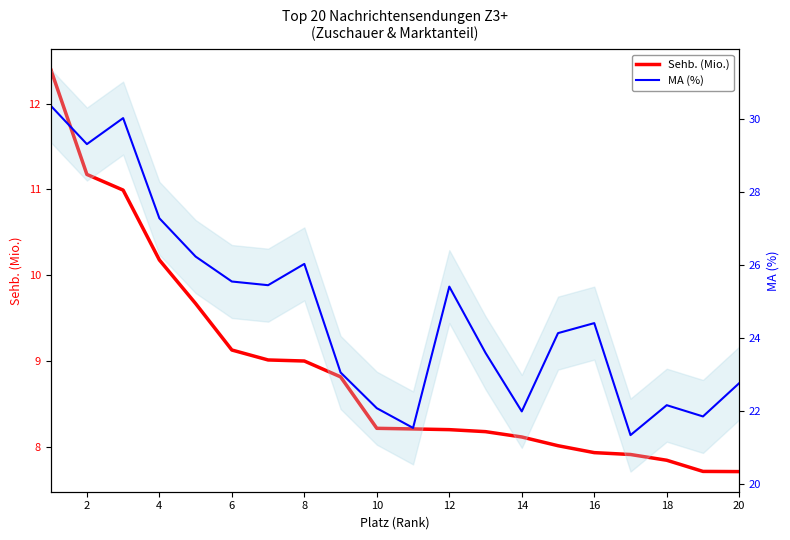

How many categories are shown in the chart?

20